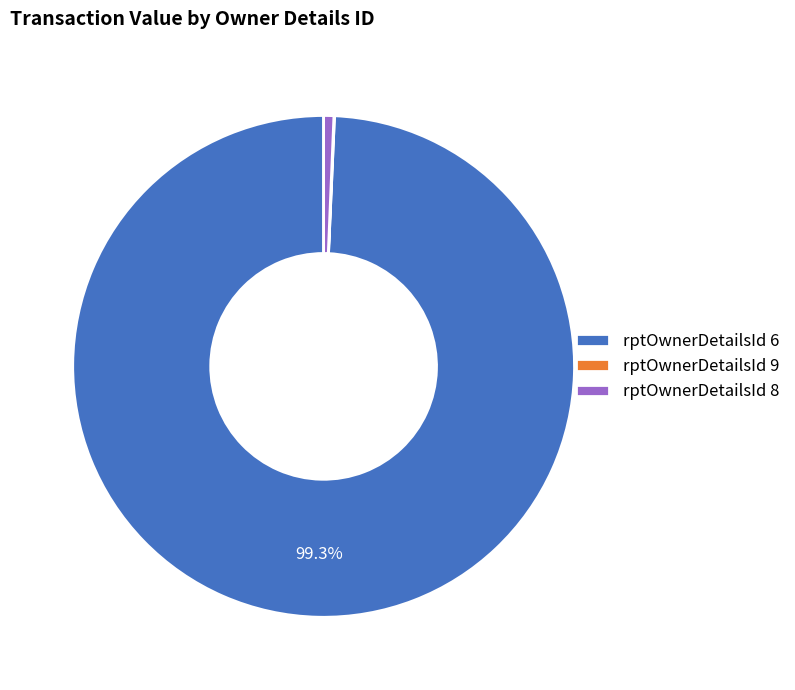

Is there any slice that represents more than half of the pie?

Yes